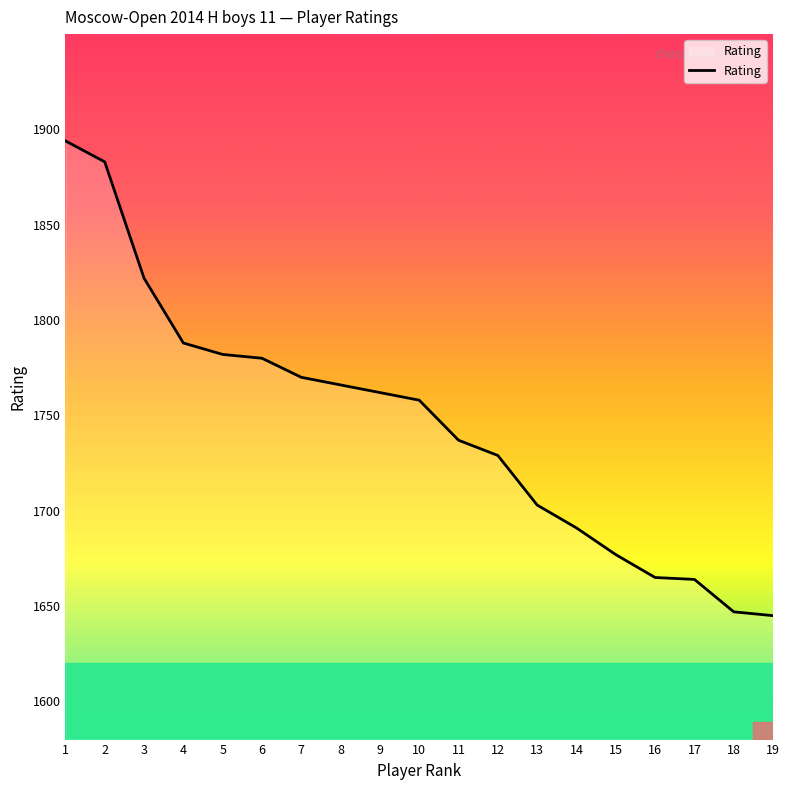

Approximately how many times larger is the value at 14 compared to 5?

0.9